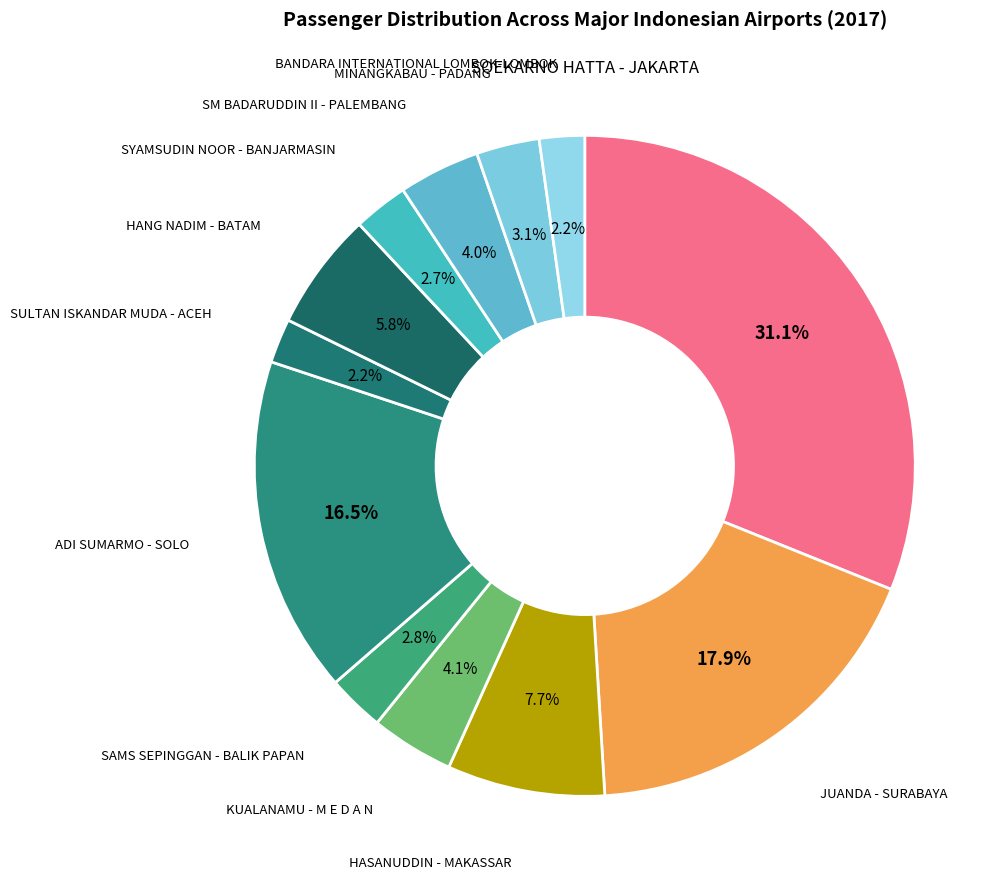

To the nearest percent, what portion does HASANUDDIN - MAKASSAR represent?

8%